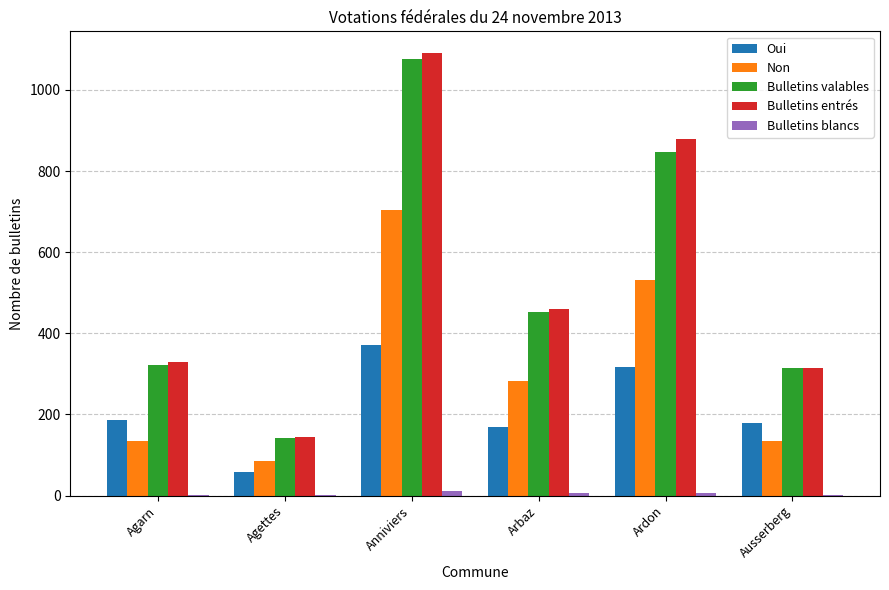

Count the number of data series in this chart.

5